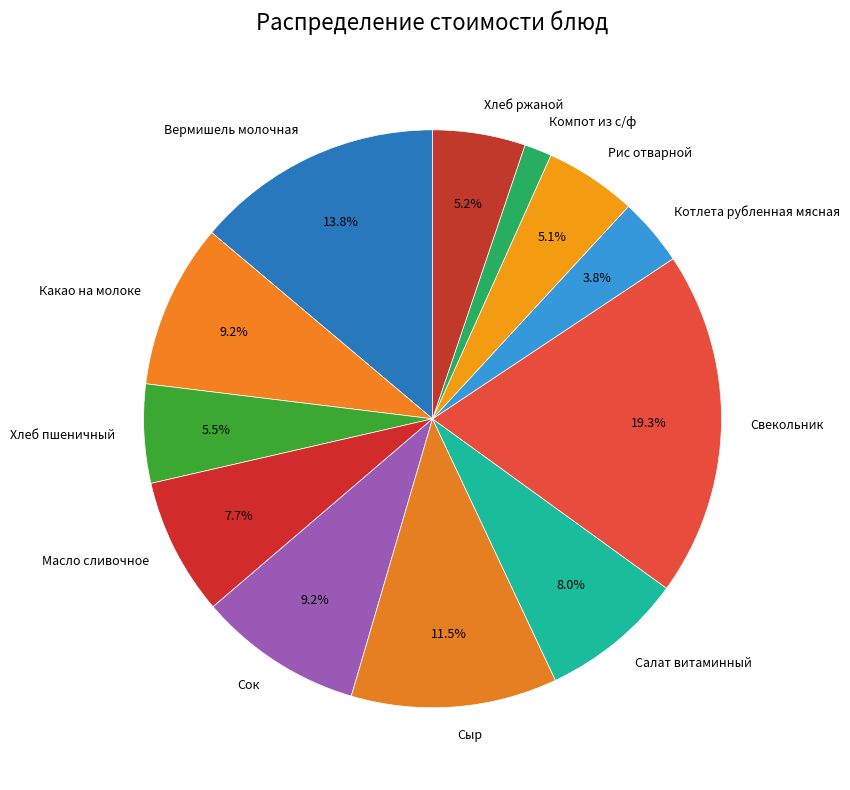

What is the ratio of the value at Вермишель молочная to the value at Сыр?

1.2